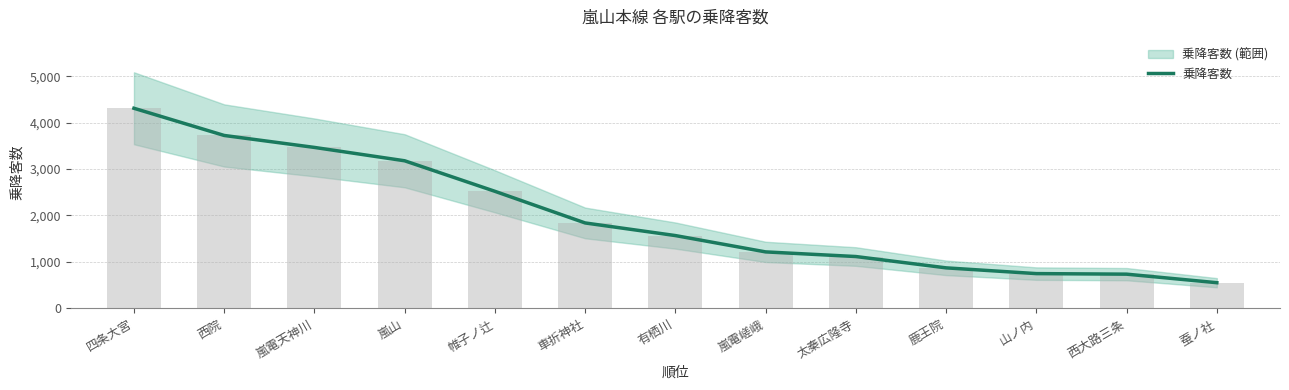

At which label is the value closest to 2430?

帷子ノ辻